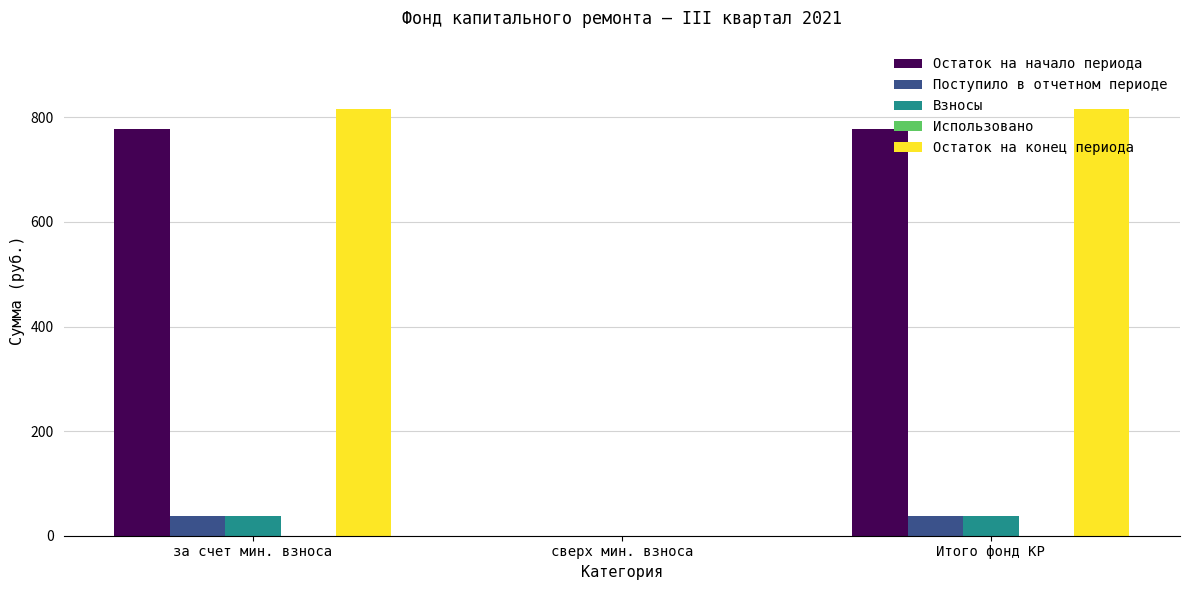

Between сверх мин. взноса and Итого фонд КР, which series saw the biggest shift?

Остаток на конец периода